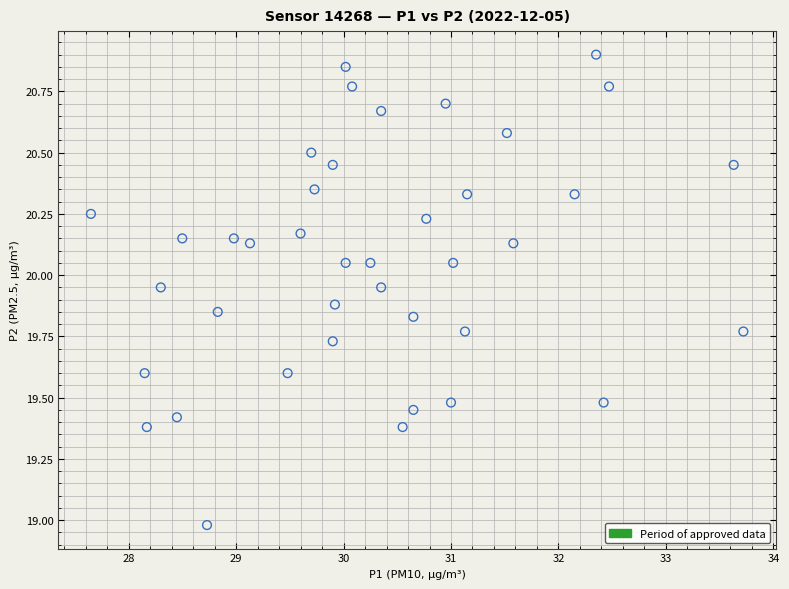

What is the range of X values (max minus min)?

6.1